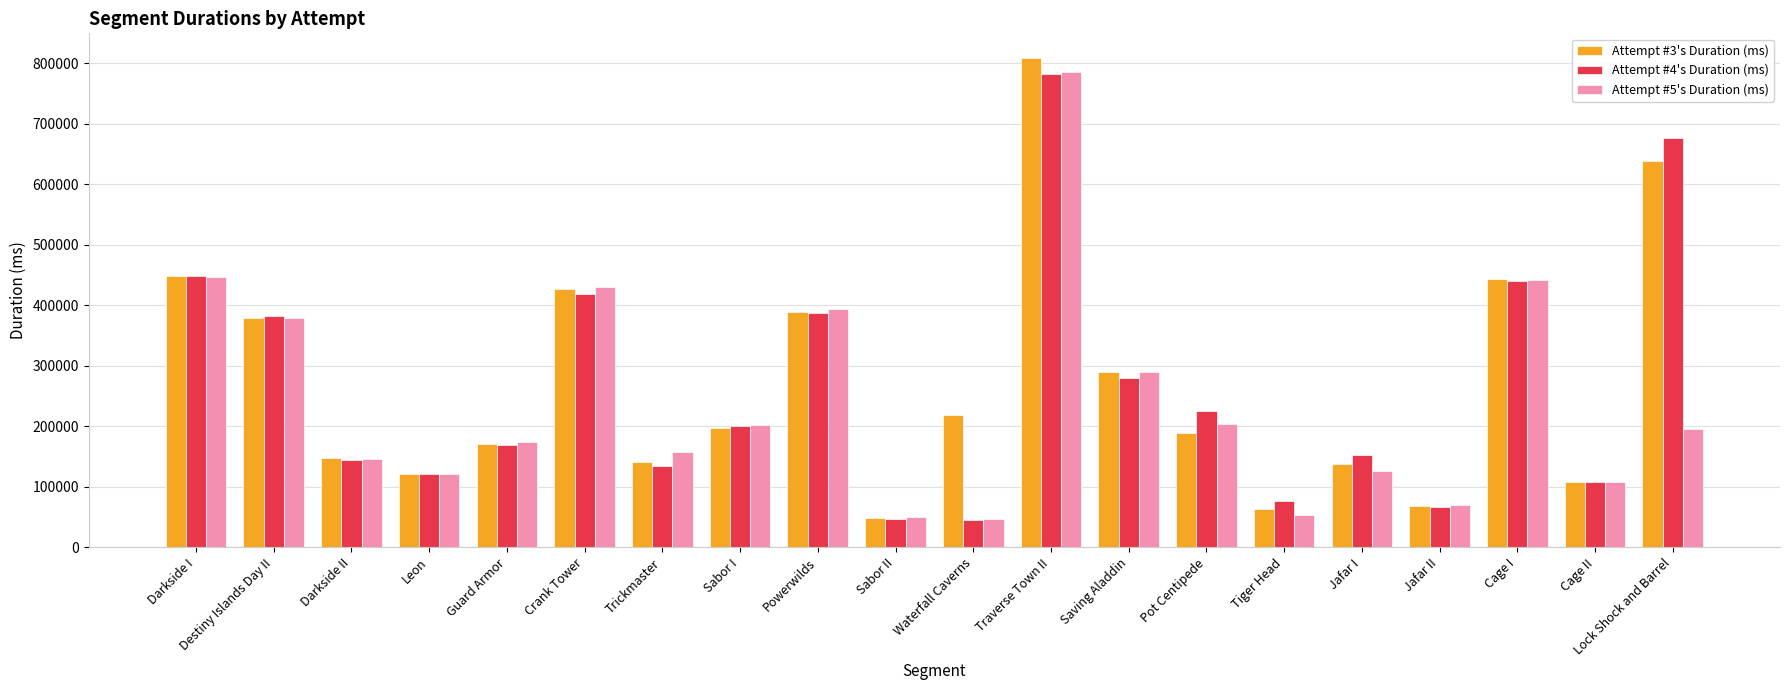

What is the difference between the maximum and minimum values in the Attempt #5's Duration (ms) series?

737217